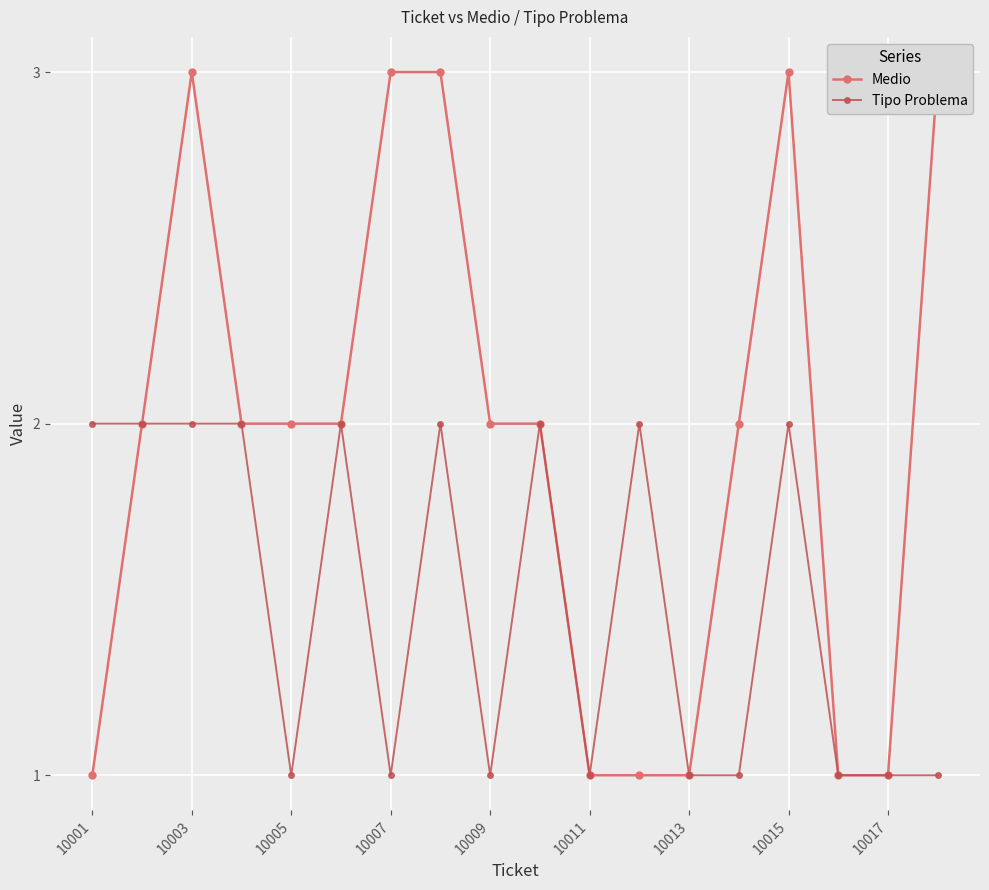

True or false: Tipo Problema has a value of 1 at 10005.

True